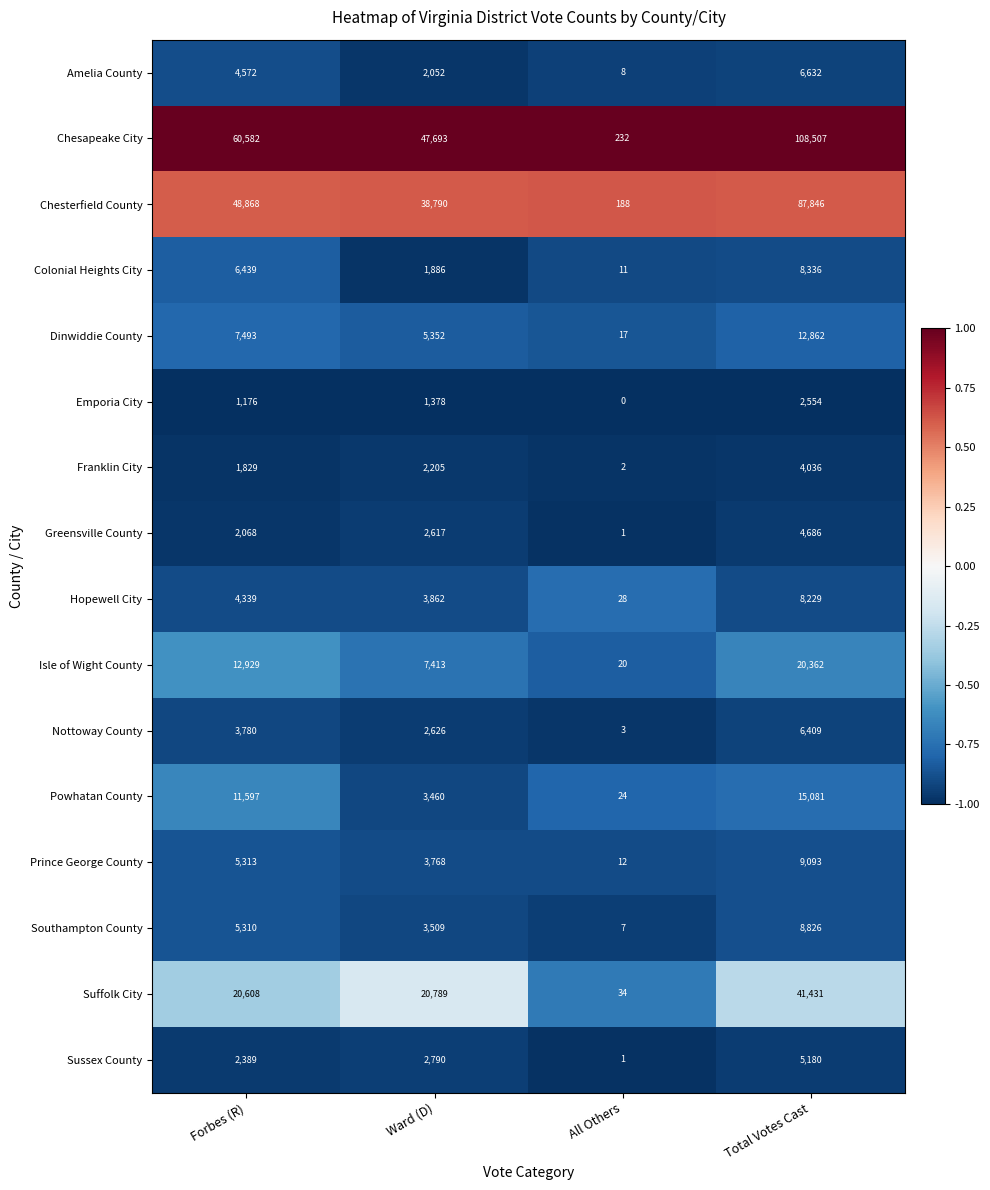

What is the greatest value displayed?

108507